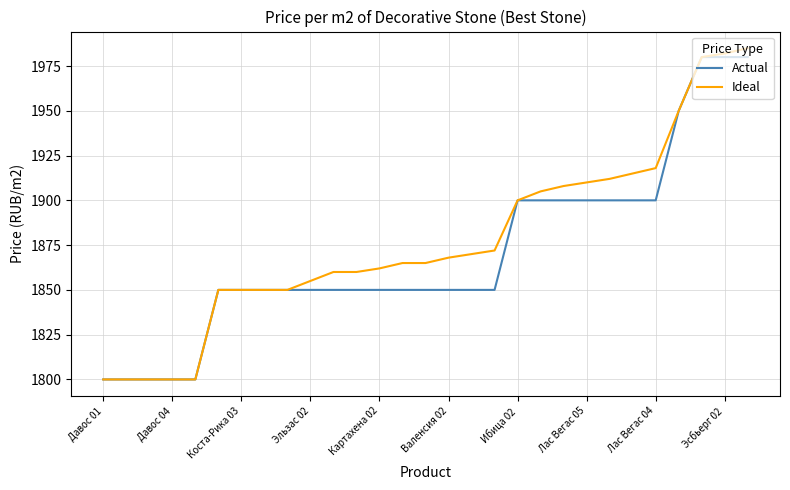

Which series has the largest range (max minus min)?

Ideal